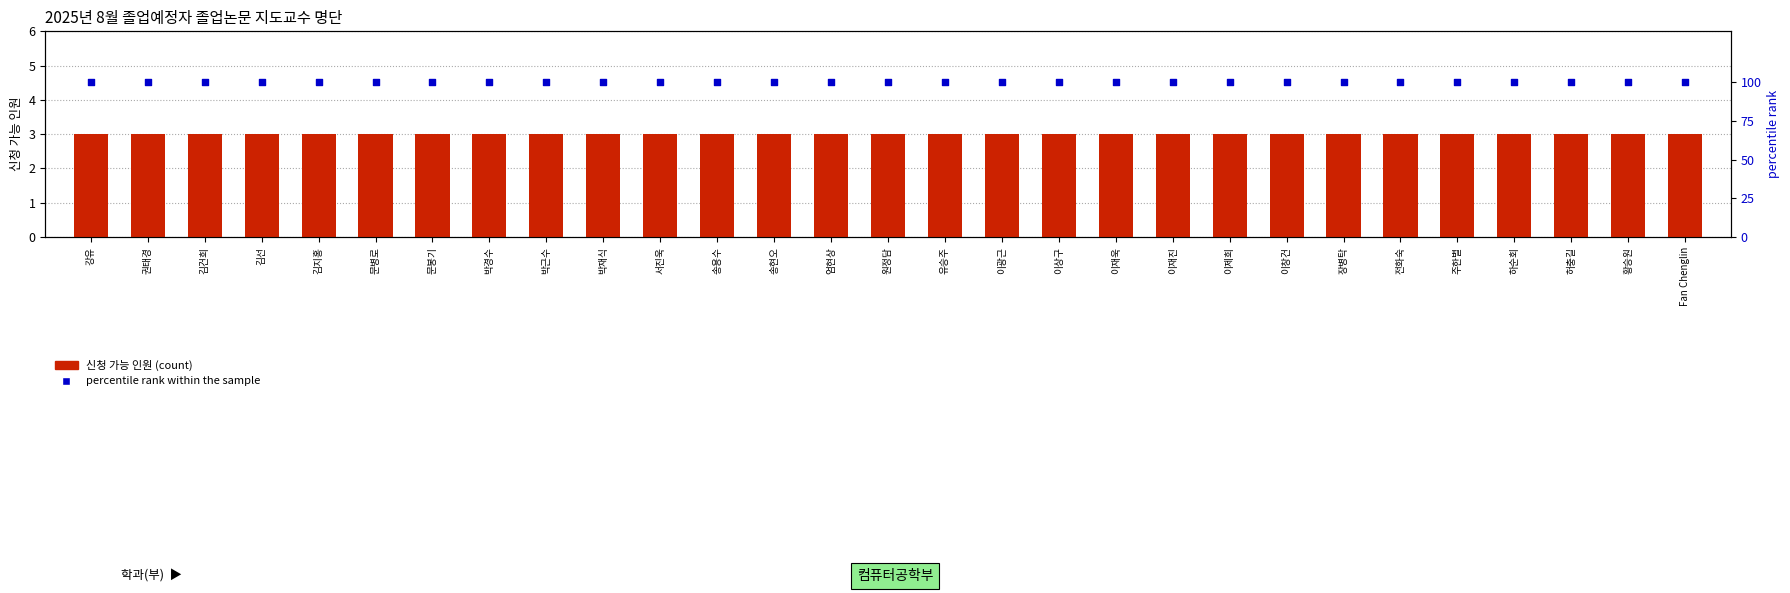

What are all the series names shown in the legend?

신청 가능 인원, percentile rank within the sample